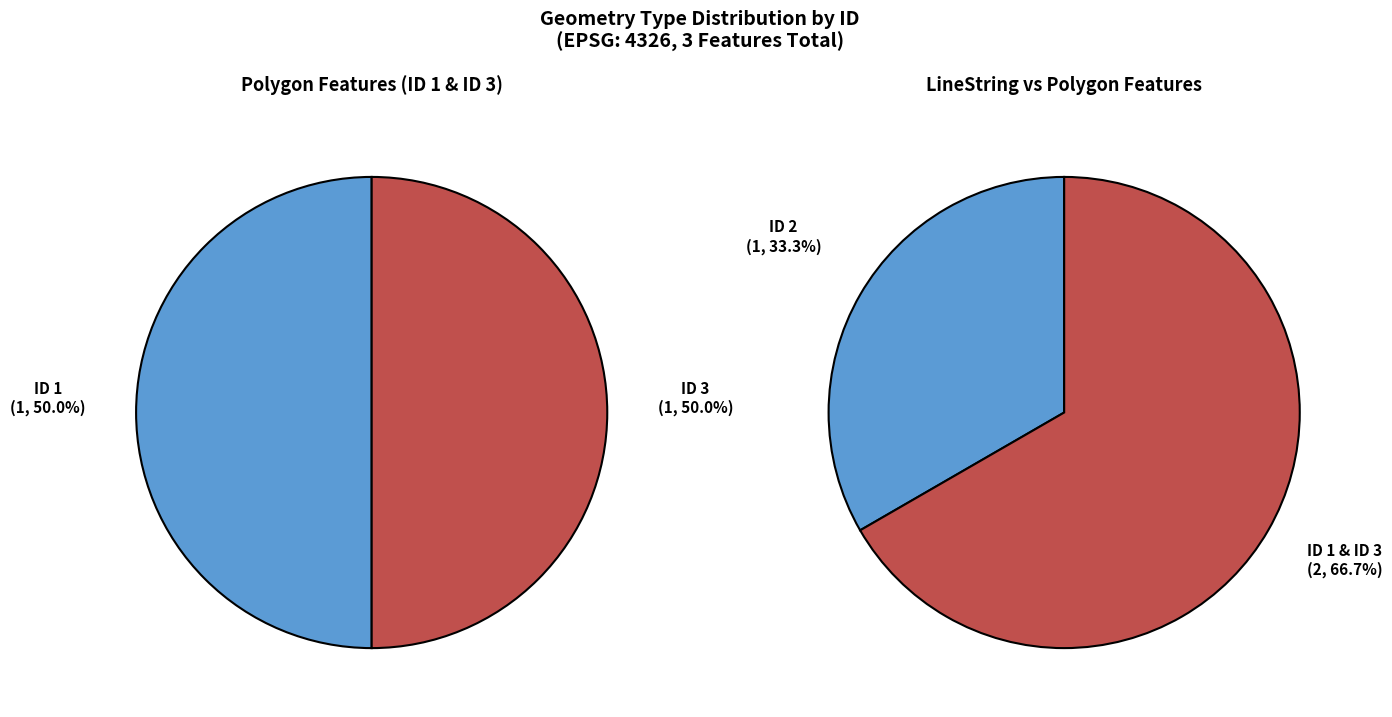

What portion of the pie excludes 2?

66.7%